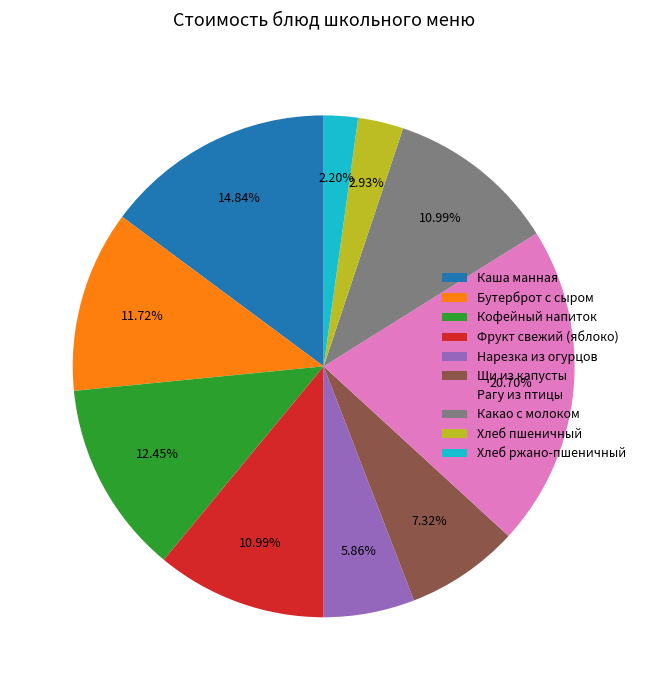

Is Нарезка из огурцов the majority of the pie?

No